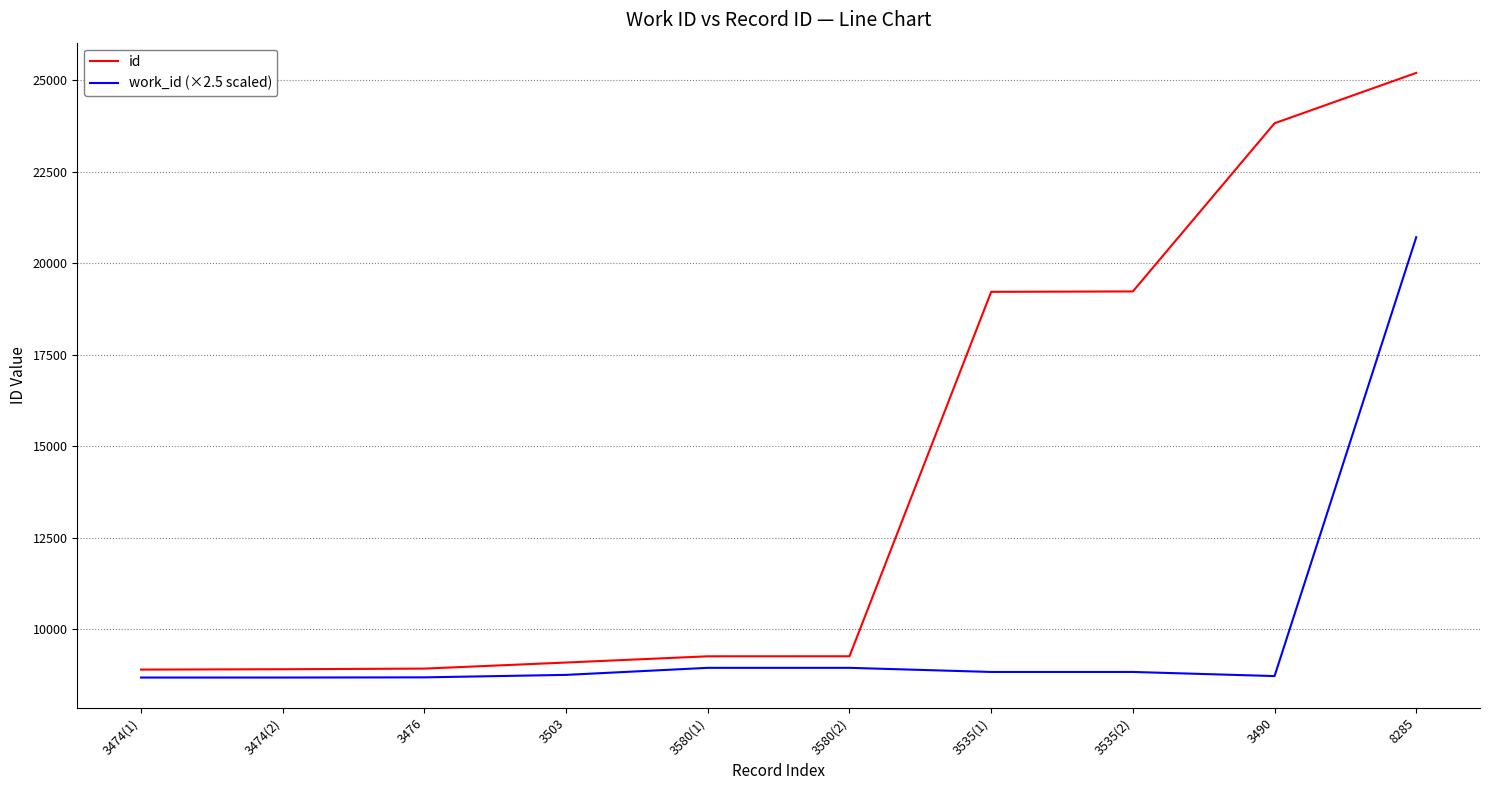

What is the lowest value of the work_id (×2.5 scaled) series?

8685.0